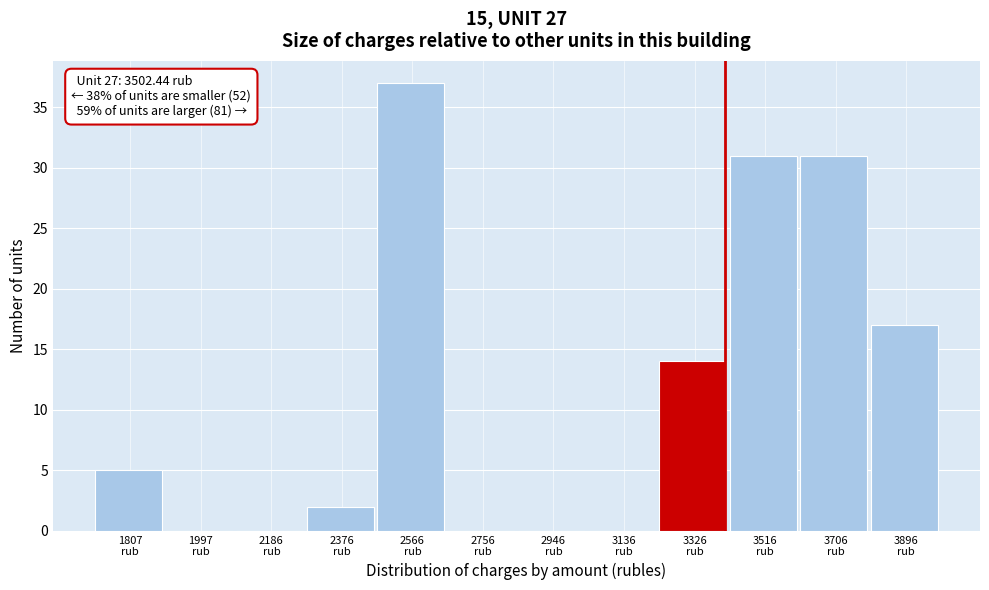

What is the sum of all values?

137